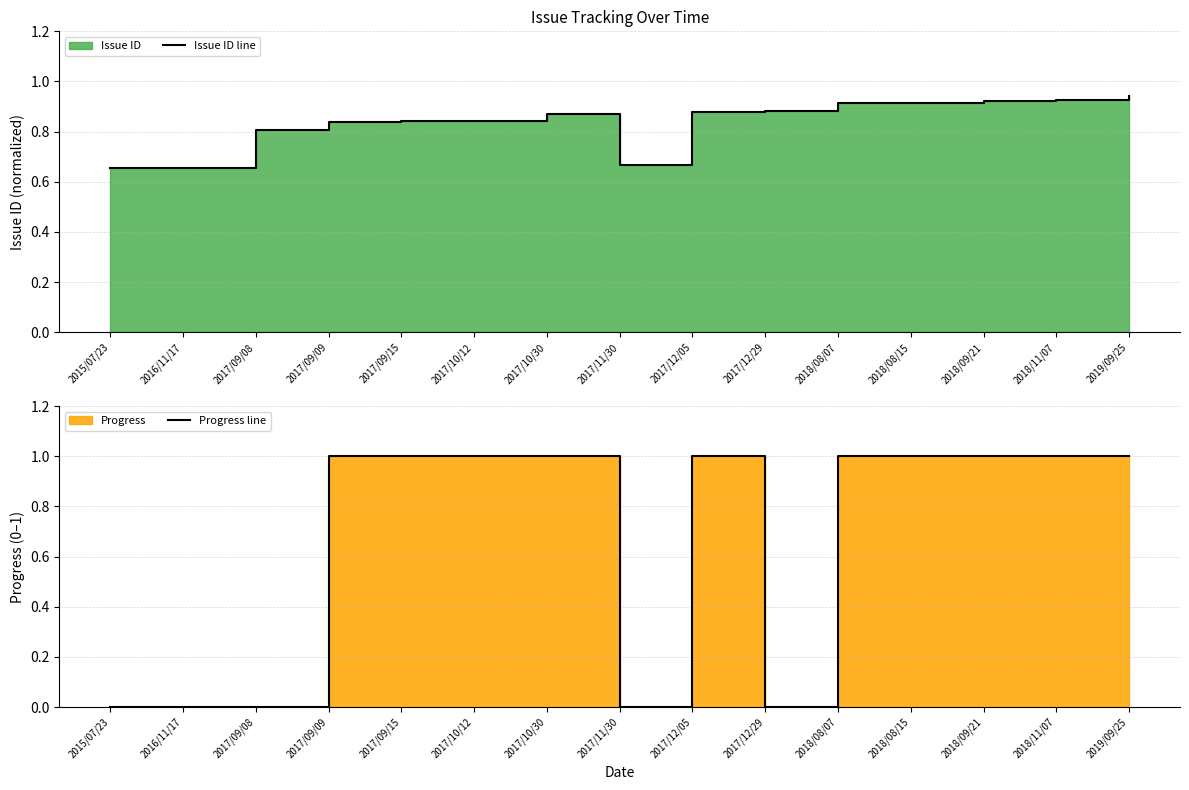

True or false: Issue ID line has a value of 0.9 at 2018/09/21.

True